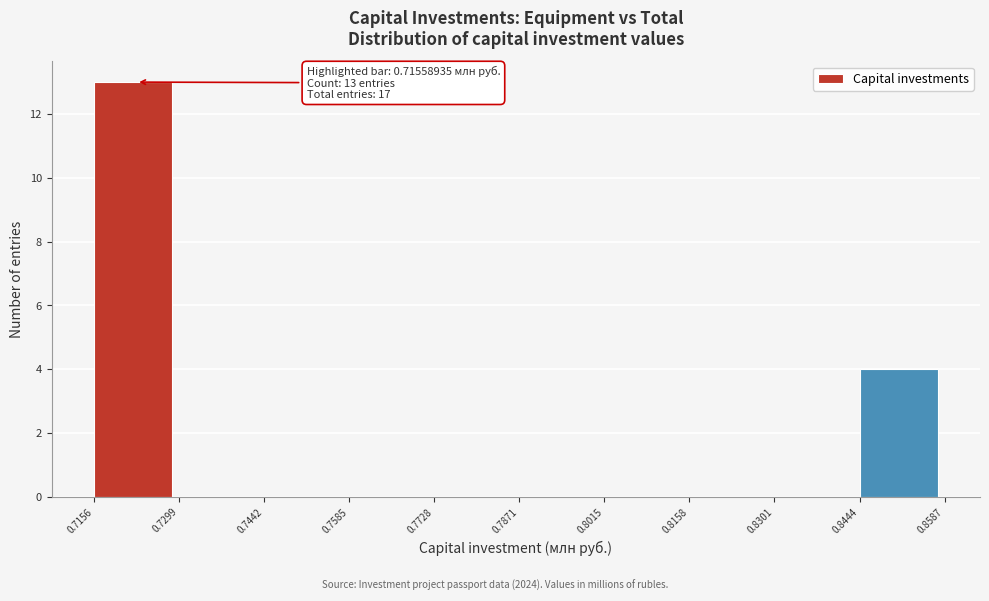

Over which range of the x-axis is the bar tallest?

0.7156 to 0.7299